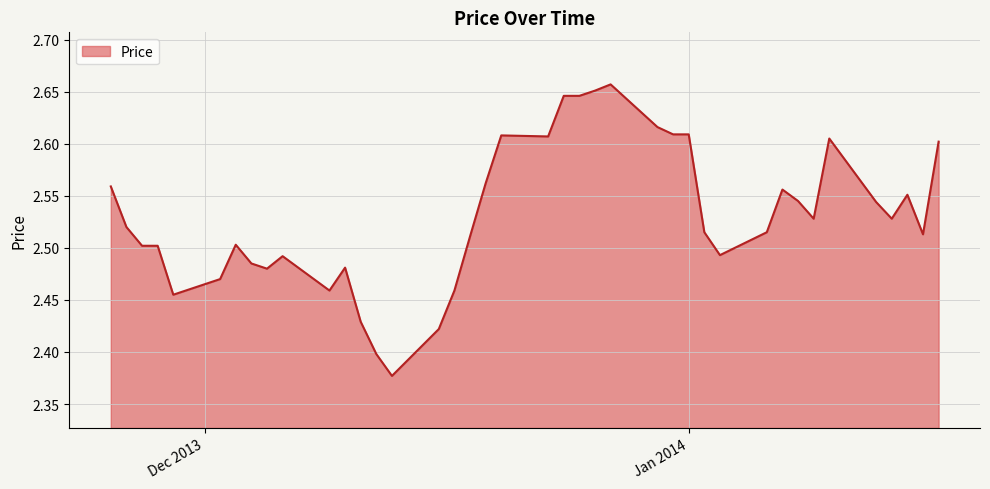

What is the difference between the maximum and minimum values?

0.3